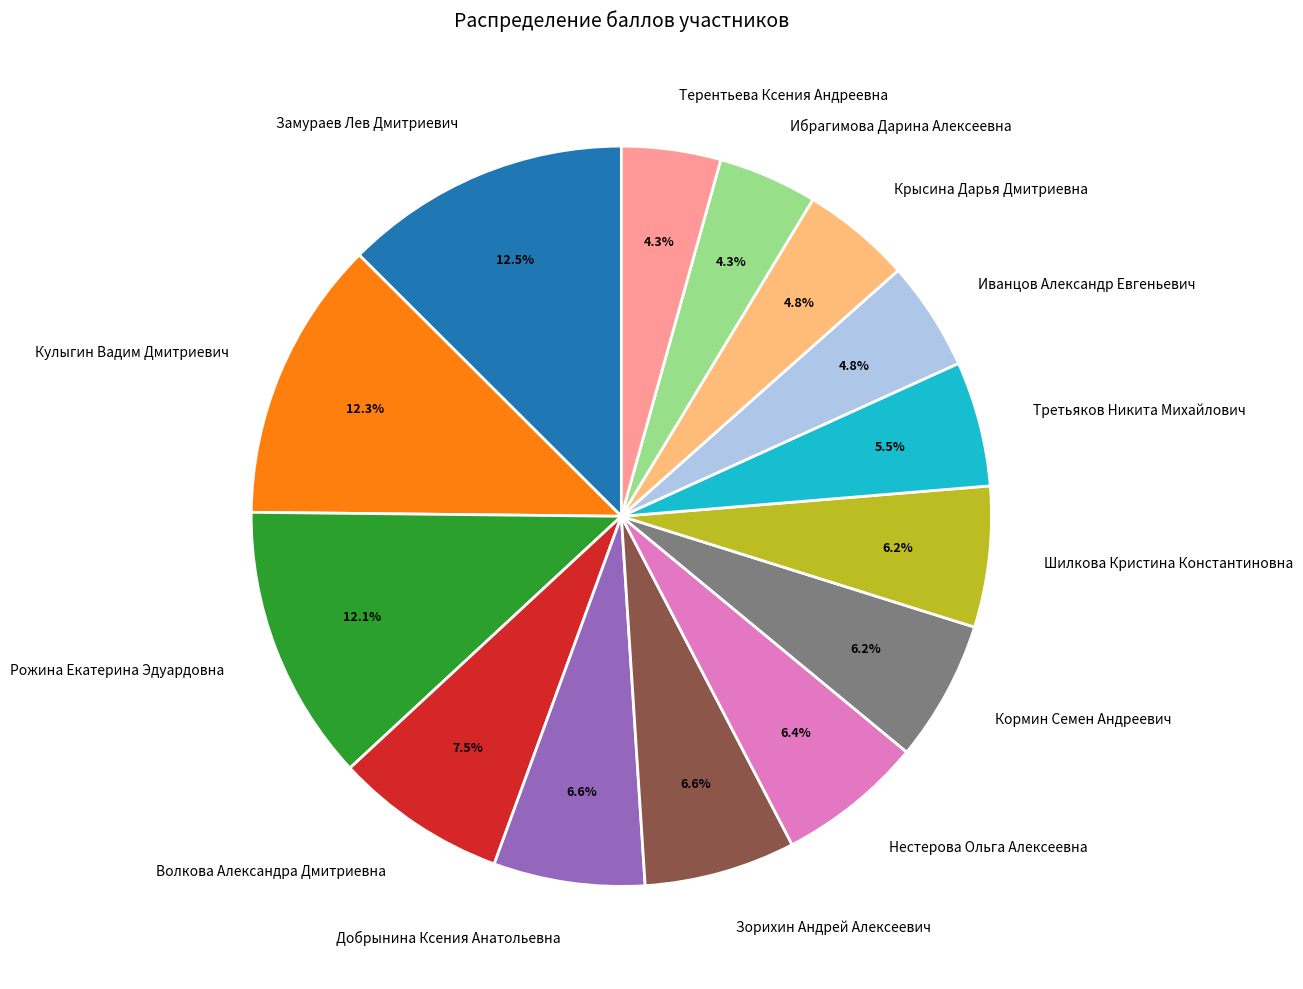

Approximately how many times larger is the value at Зорихин Андрей Алексеевич compared to Рожина Екатерина Эдуардовна?

0.5